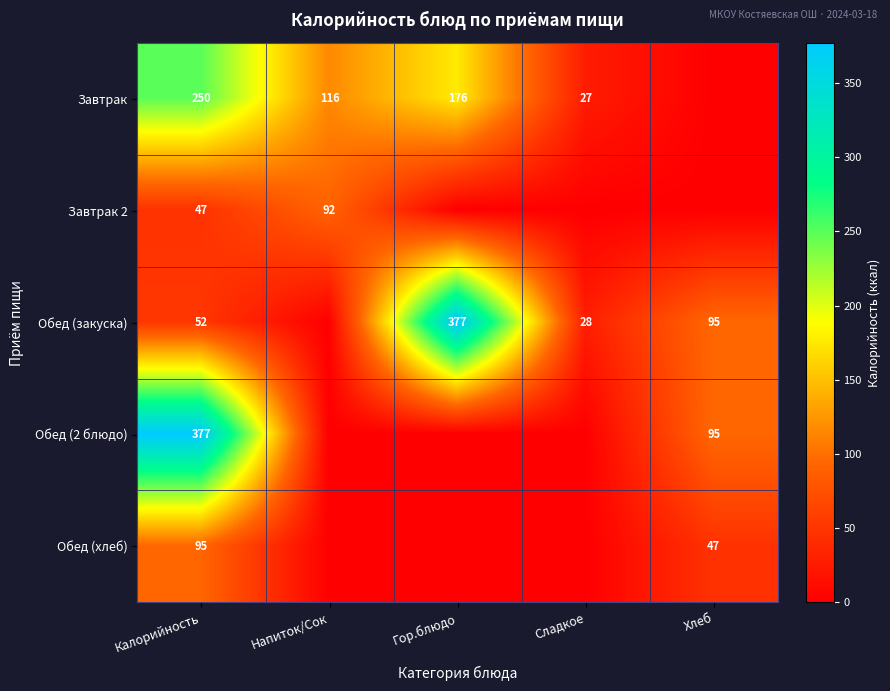

At Калорийность, list the series in order from smallest to largest.

Завтрак 2, Обед (закуска), Обед (хлеб), Завтрак, Обед (2 блюдо)